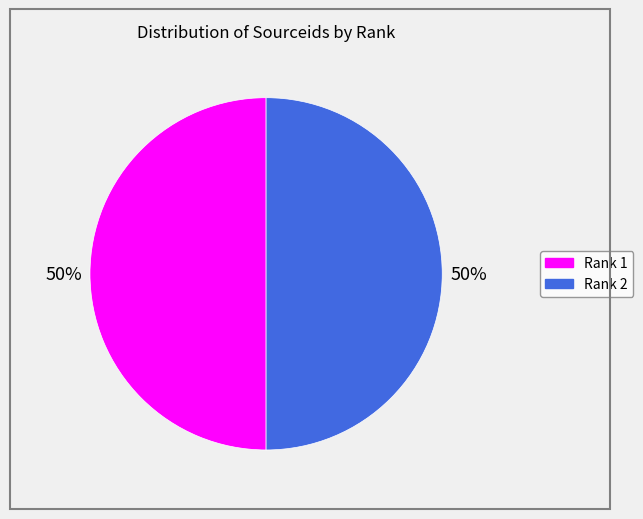

To the nearest percent, what is the average slice percentage?

50%